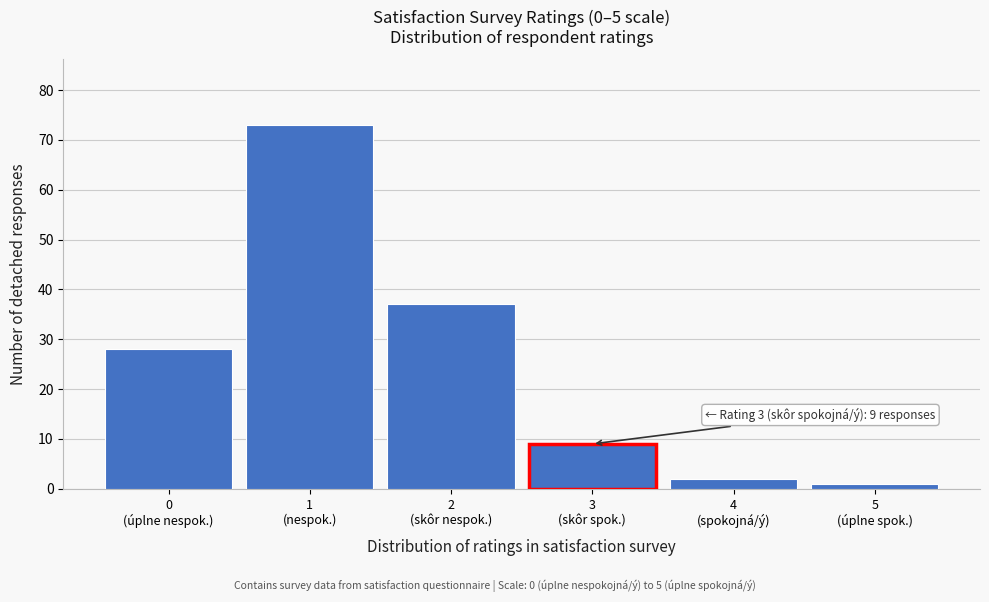

Reading left to right, list all the values displayed in this chart.

28	73	37	9	2	1